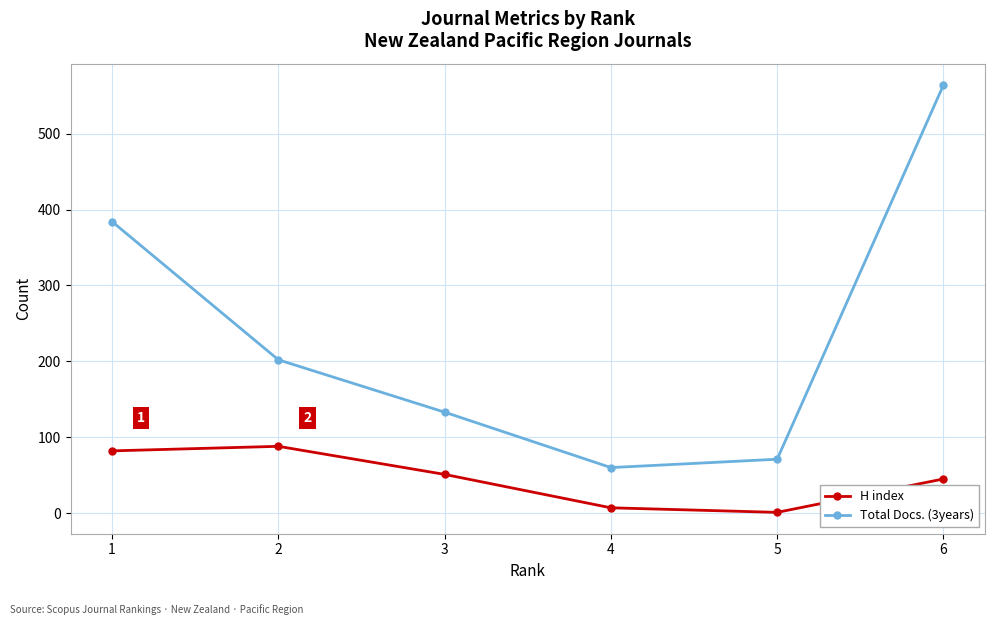

Rank the series by their maximum value, from lowest to highest.

H index, Total Docs. (3years)